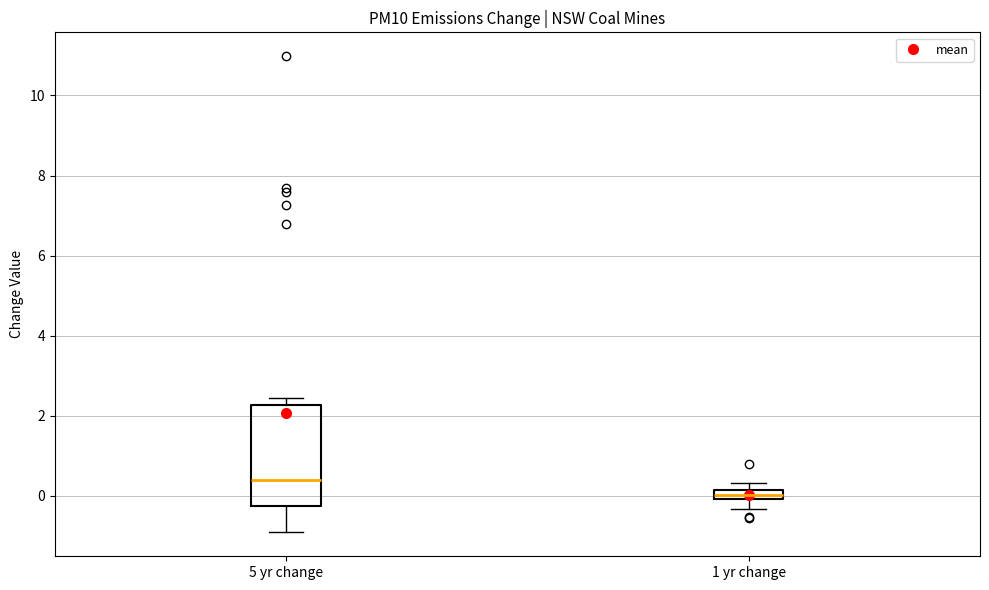

Which box is the tallest, from its lower edge to its upper edge?

5 yr change